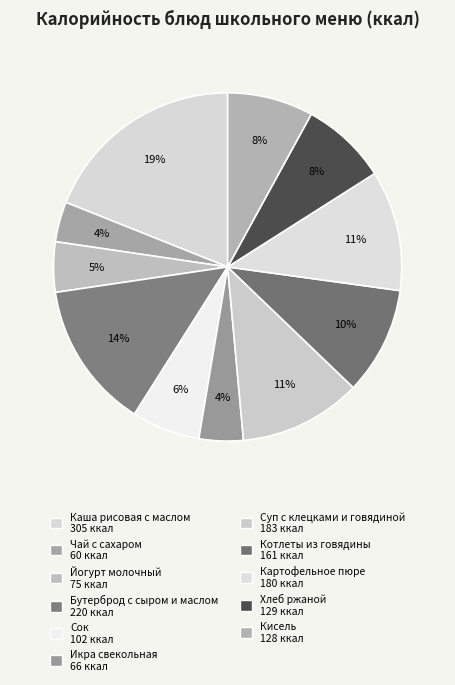

Does Бутерброд с сыром и маслом represent more than half of the total?

No